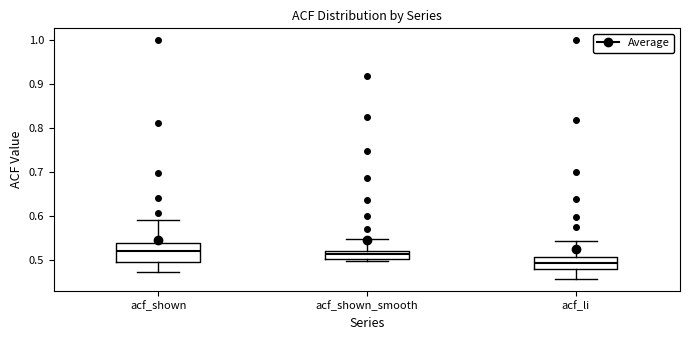

Where does the median line of the box for acf_li sit on the y-axis? The values are not printed on the chart, so give them approximately, as read against the axis.

0.49